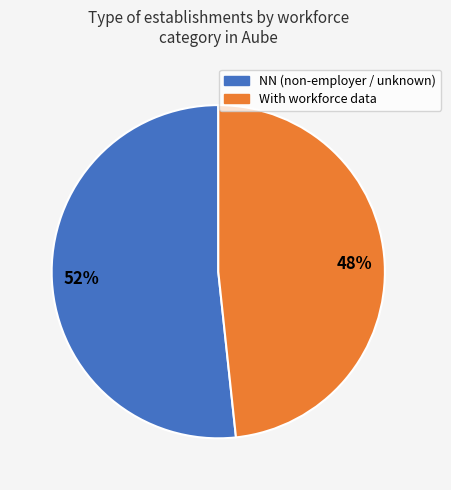

Which has a higher value, NN (non-employer / unknown) or With workforce data?

NN (non-employer / unknown)